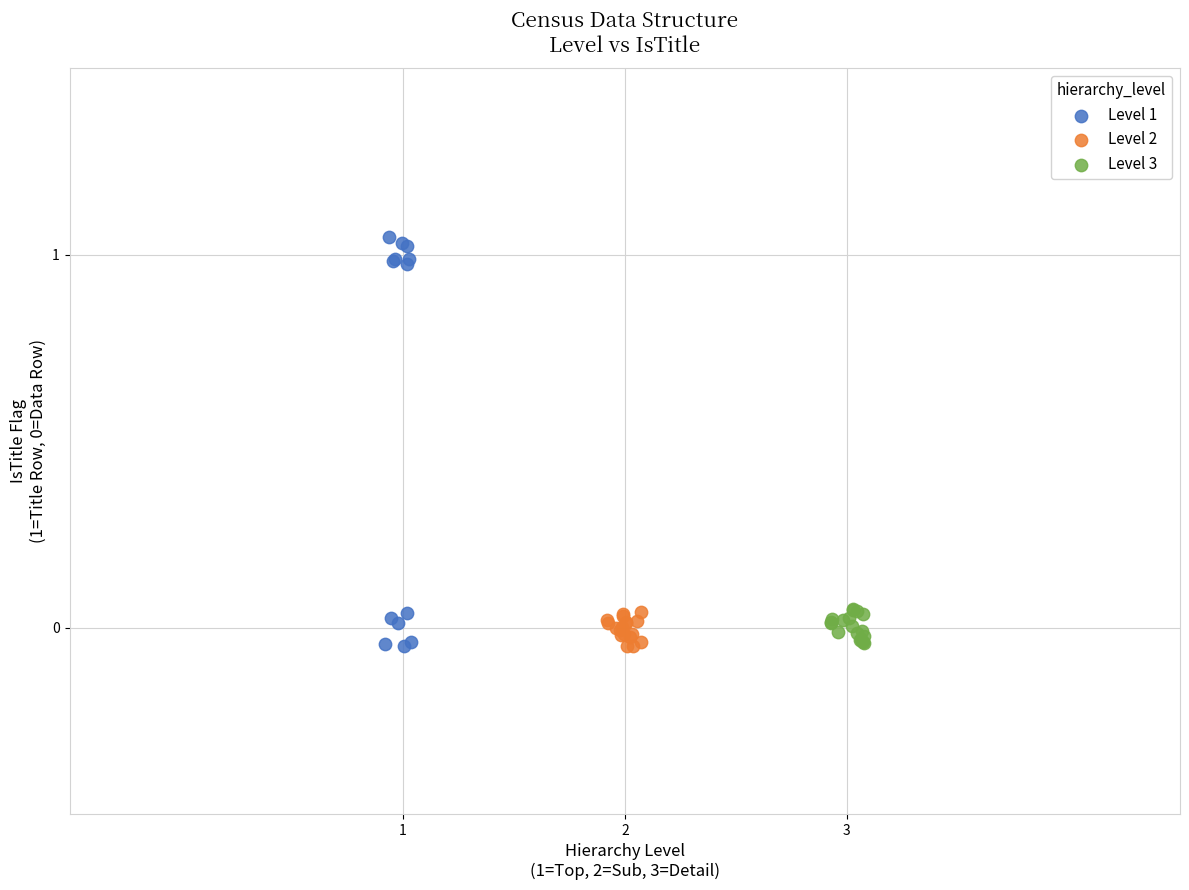

Which series has the widest spread of Y values?

Level 1